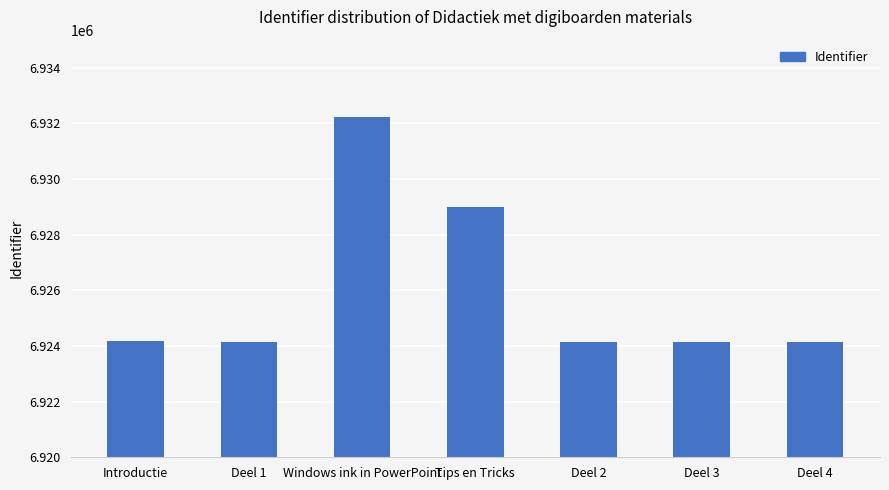

What is the average value?

6925988